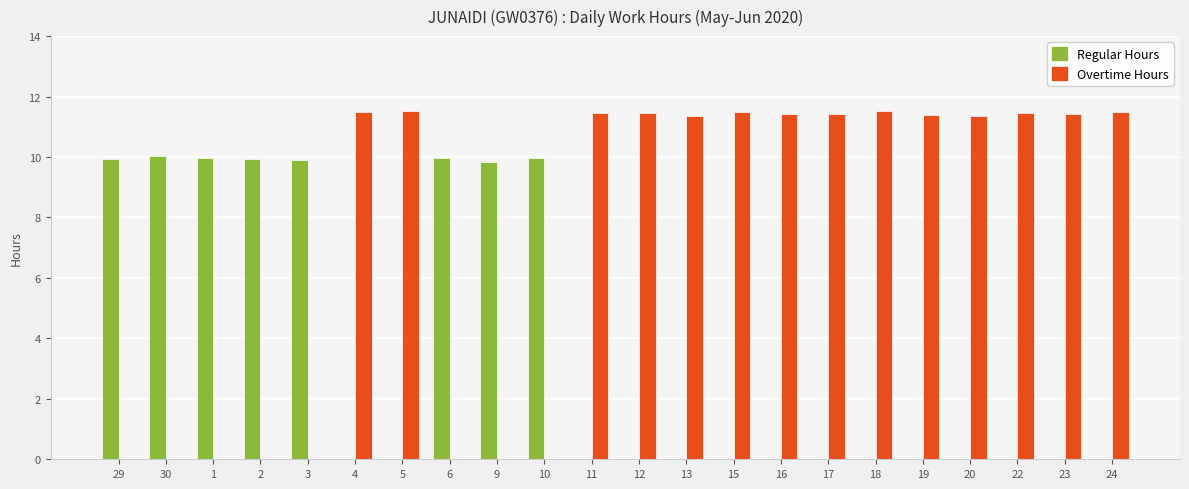

What is the greatest value displayed?

11.5